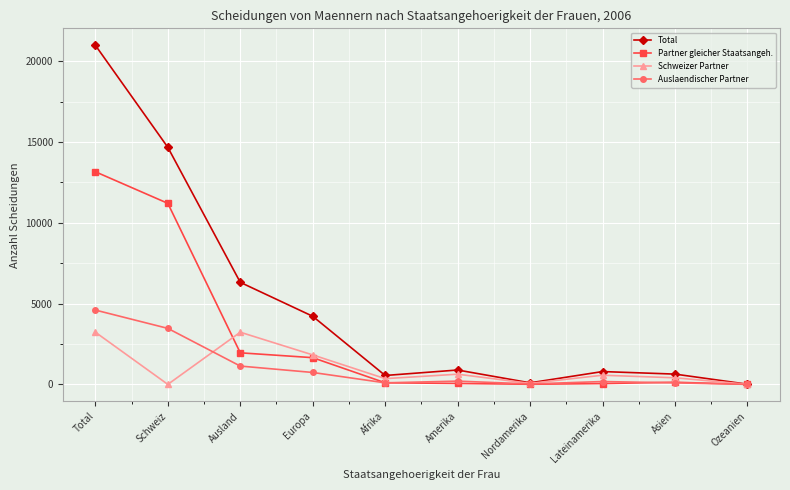

Which series has the widest spread of values?

Total